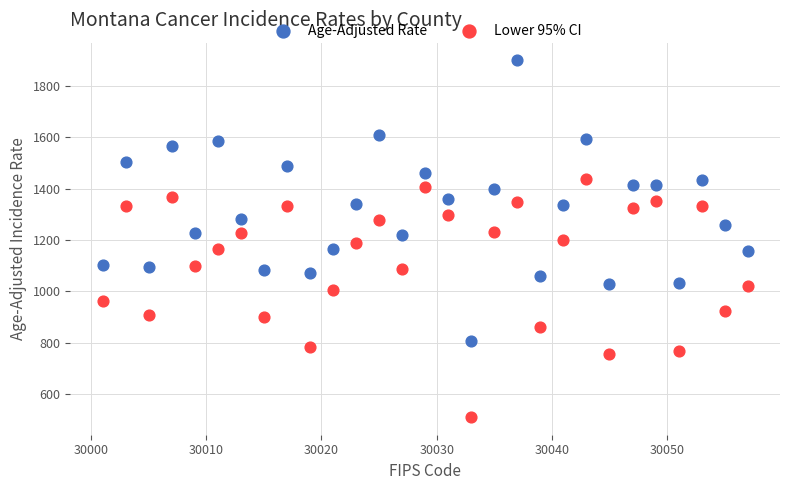

Across all data points, what is the range of X values (max minus min)?

56.0